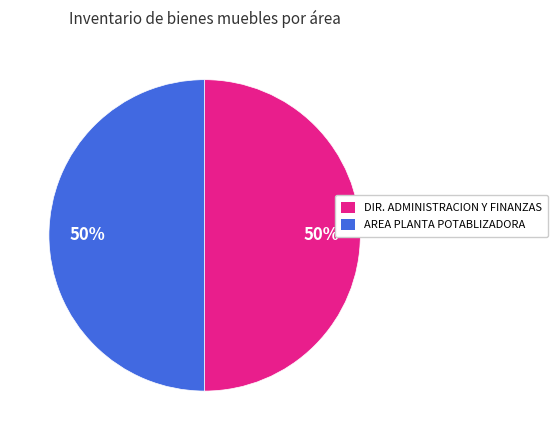

To the nearest percent, what percentage of the pie is DIR. ADMINISTRACION Y FINANZAS?

50%